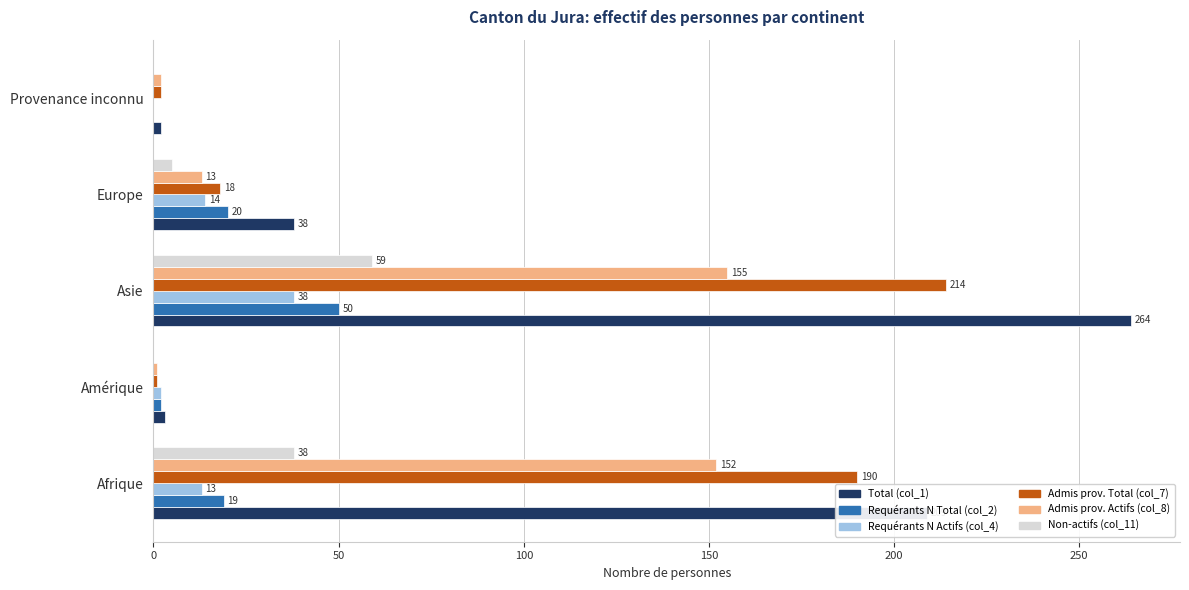

What is the total value across all series at Amérique?

9